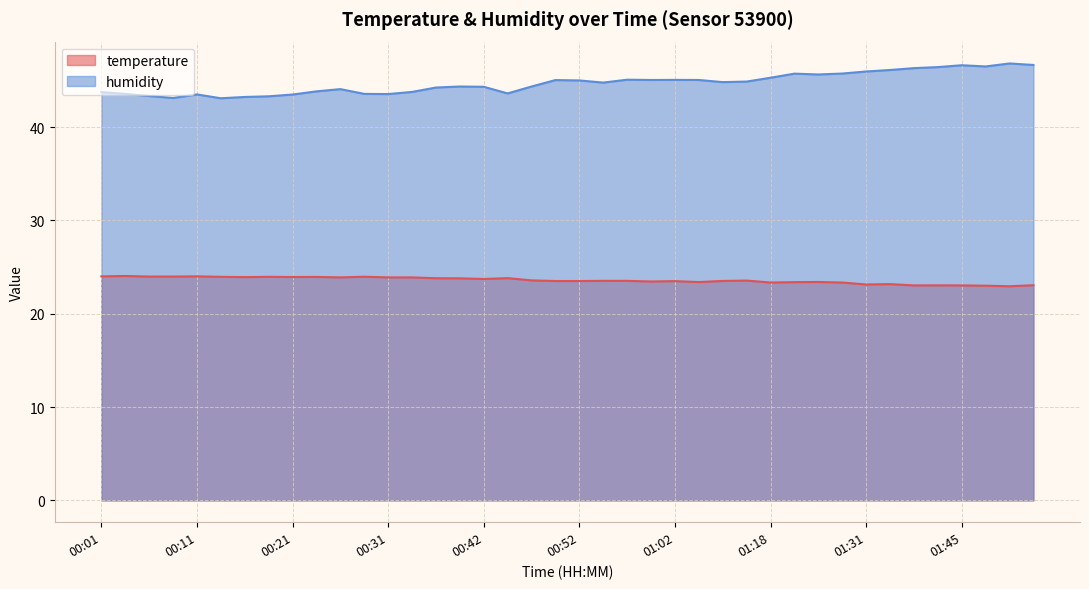

What are all the series names shown in the legend?

temperature, humidity